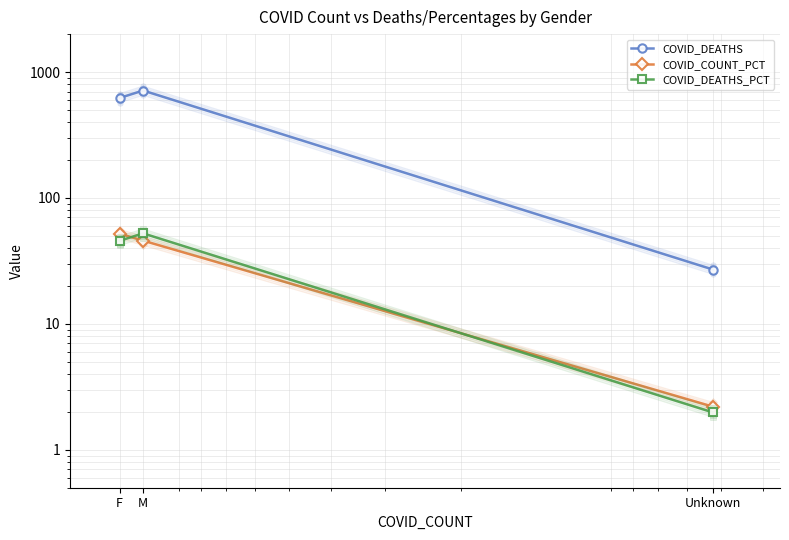

Rank the categories by COVID_COUNT_PCT value from lowest to highest.

Unknown, M, F